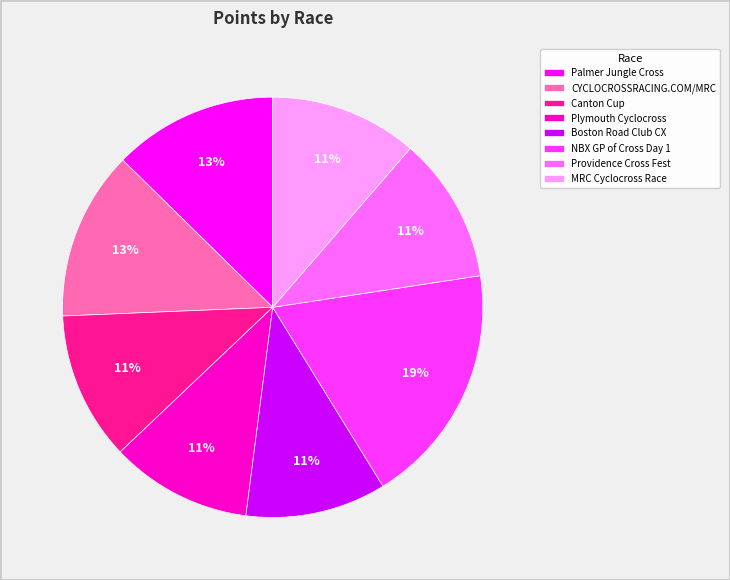

Combined, do Boston Road Club CX and MRC Cyclocross Race account for over 50%?

No